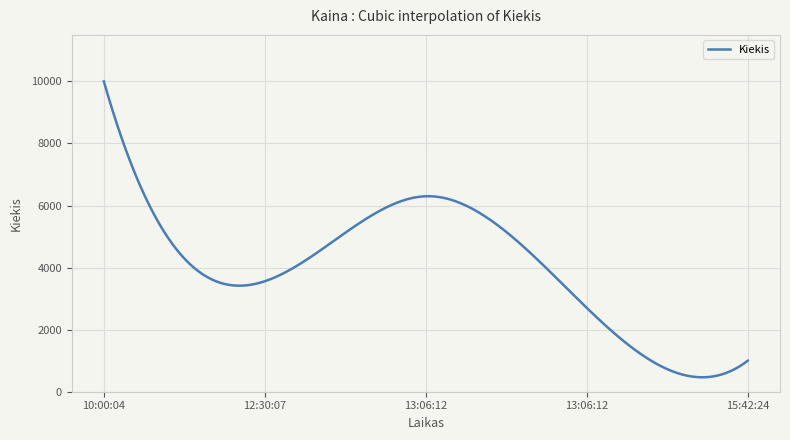

What is the difference between the maximum and minimum values?

9534.9